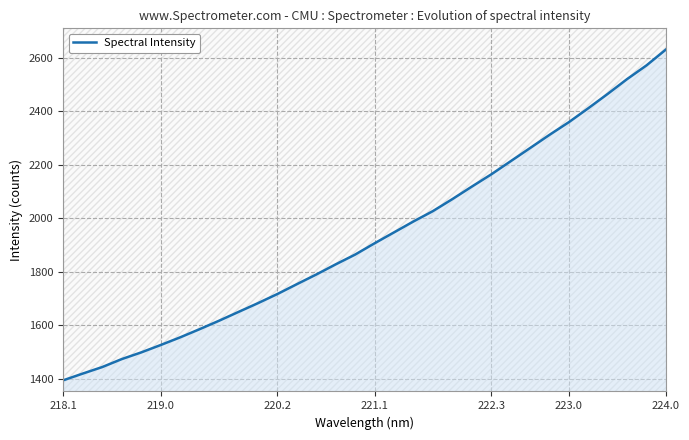

What is the value of the 3rd point from the left?

1443.0